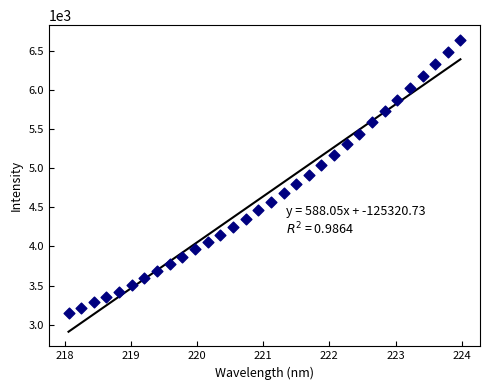

What is the range of Y values (max minus min)?

3493.6